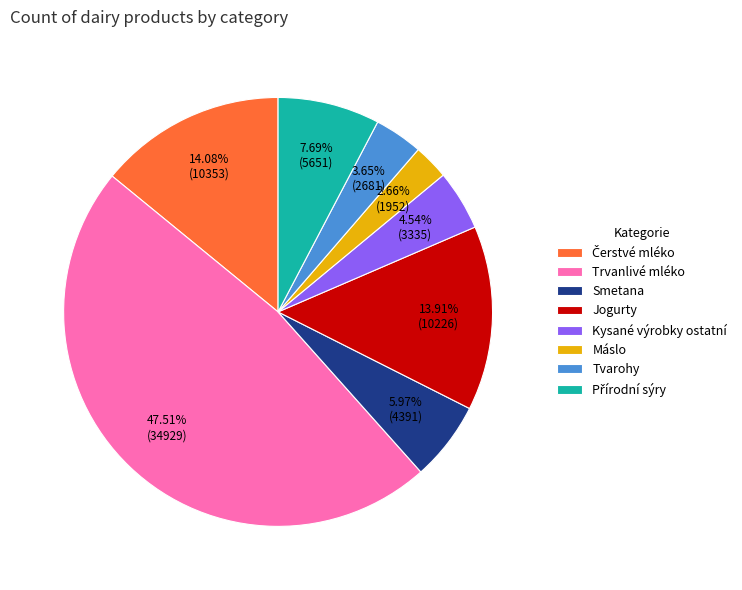

Count the number of slices in the pie.

8